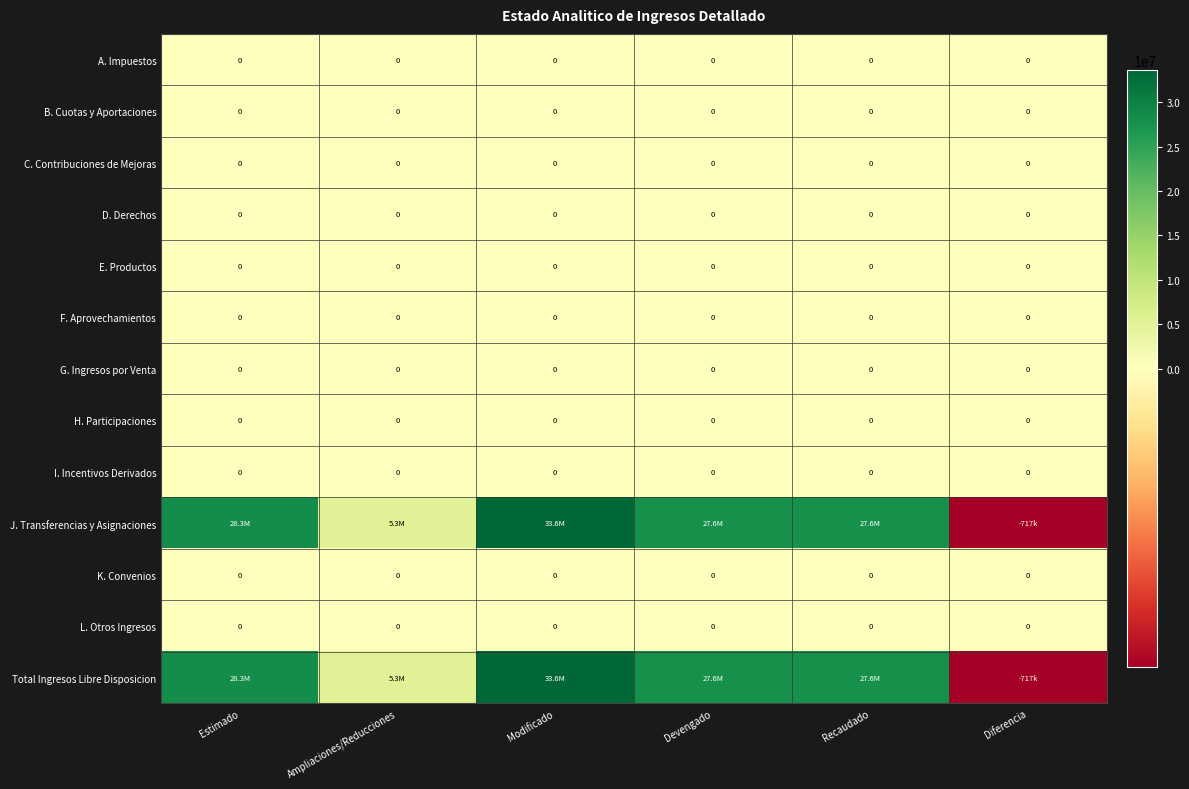

Which series has the largest range (max minus min)?

J. Transferencias y Asignaciones